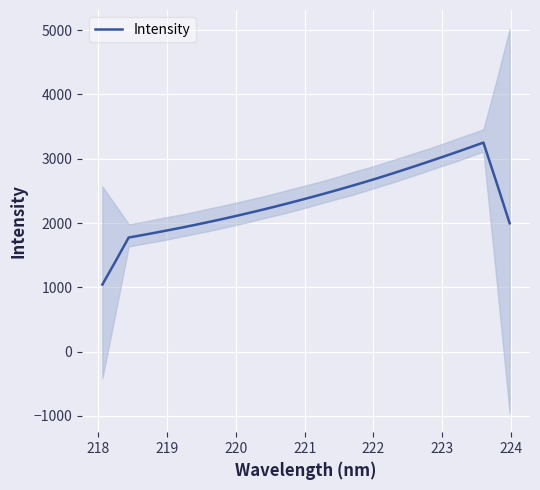

What is the difference between the maximum and second lowest values?

1846.8